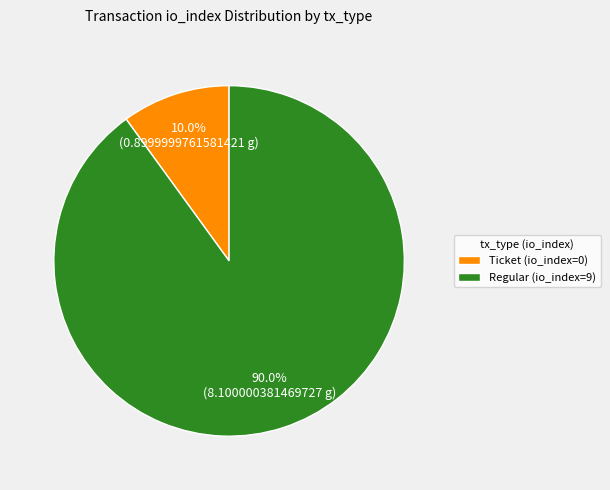

Count the number of slices in the pie.

2